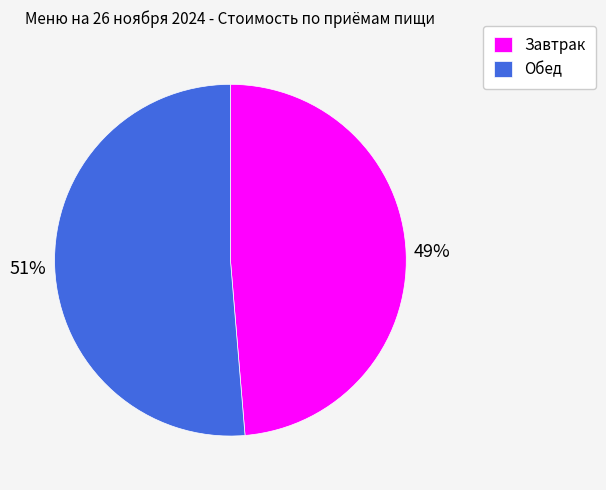

To the nearest percent, what is the average slice percentage?

50%